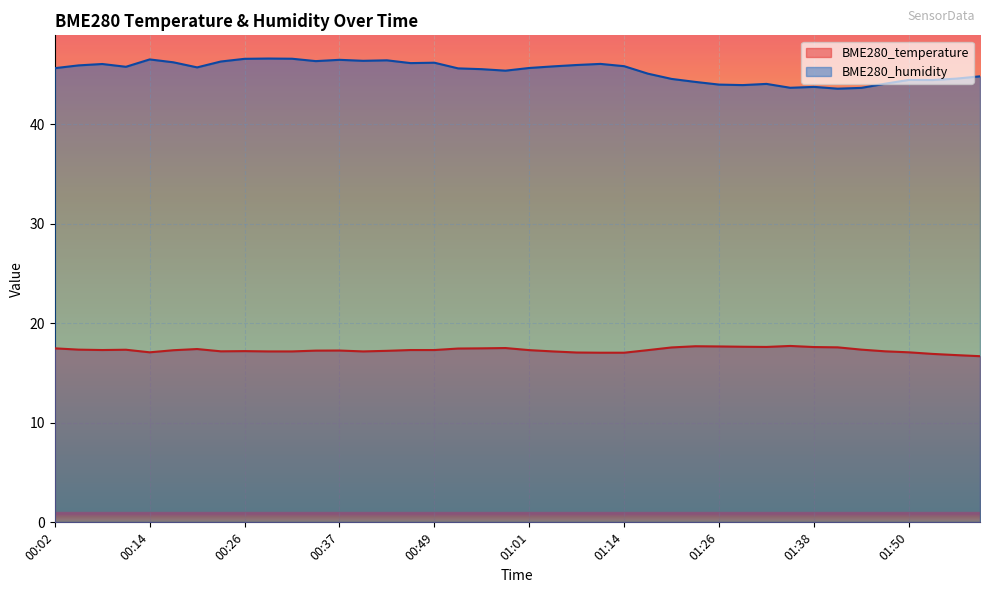

What value does the BME280_humidity series have at 00:52?

45.6